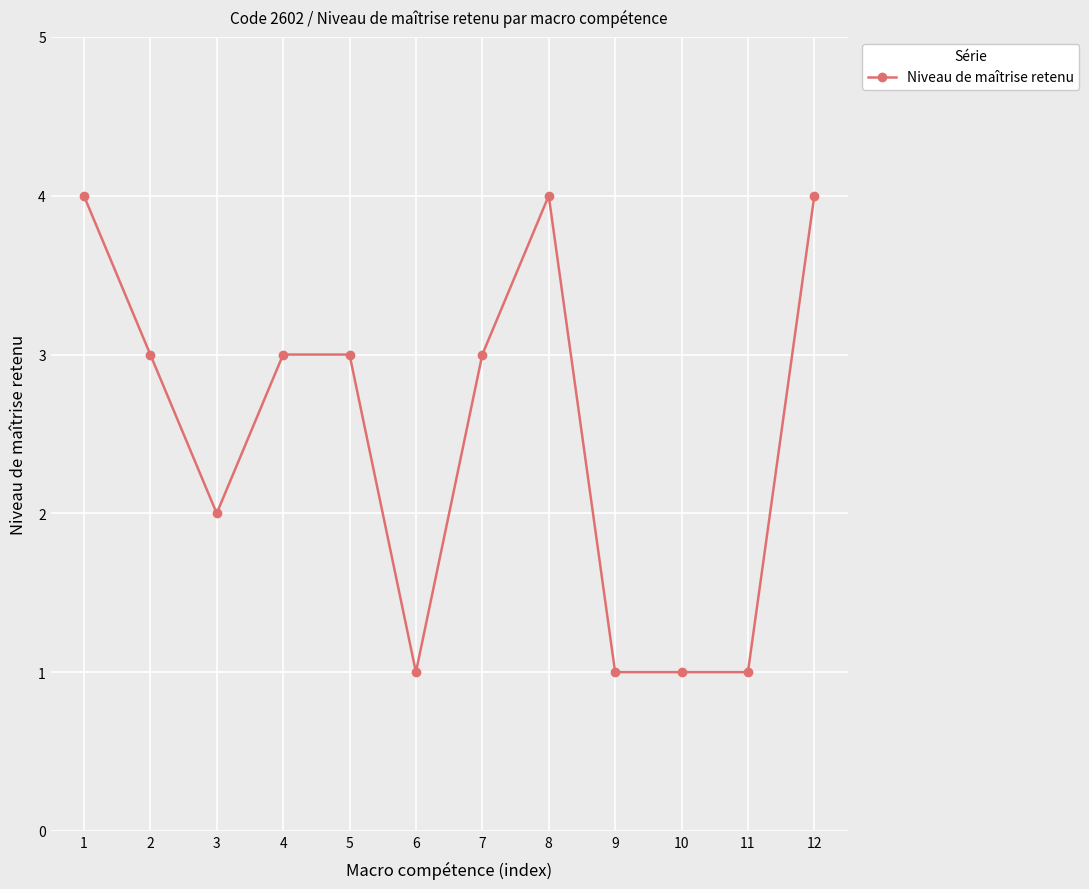

What is the change in value from 4 to 9?

-2